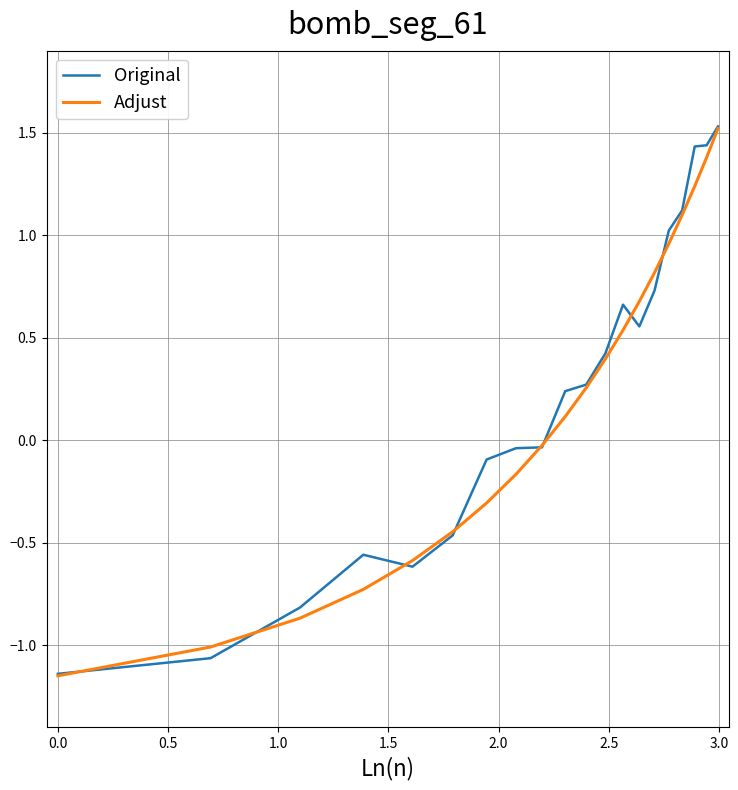

Which series has the largest range (max minus min)?

Original